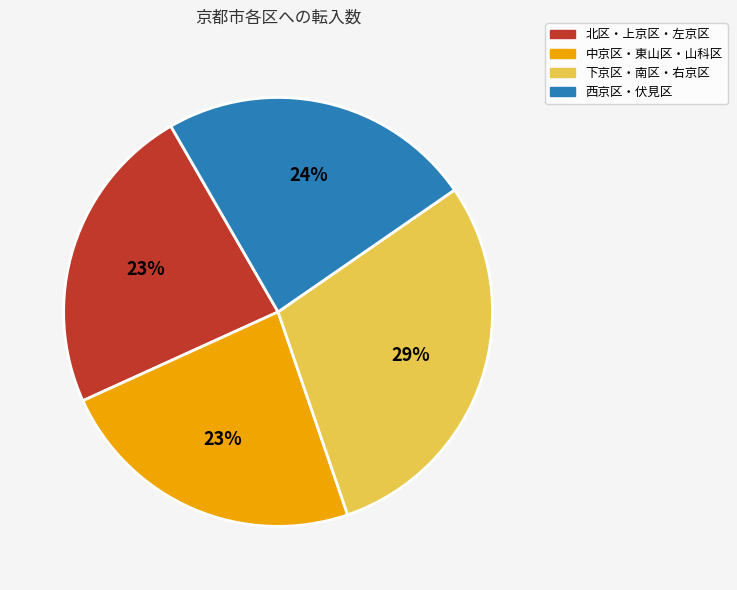

True or false: 西京区・伏見区 accounts for 24% of the total.

True